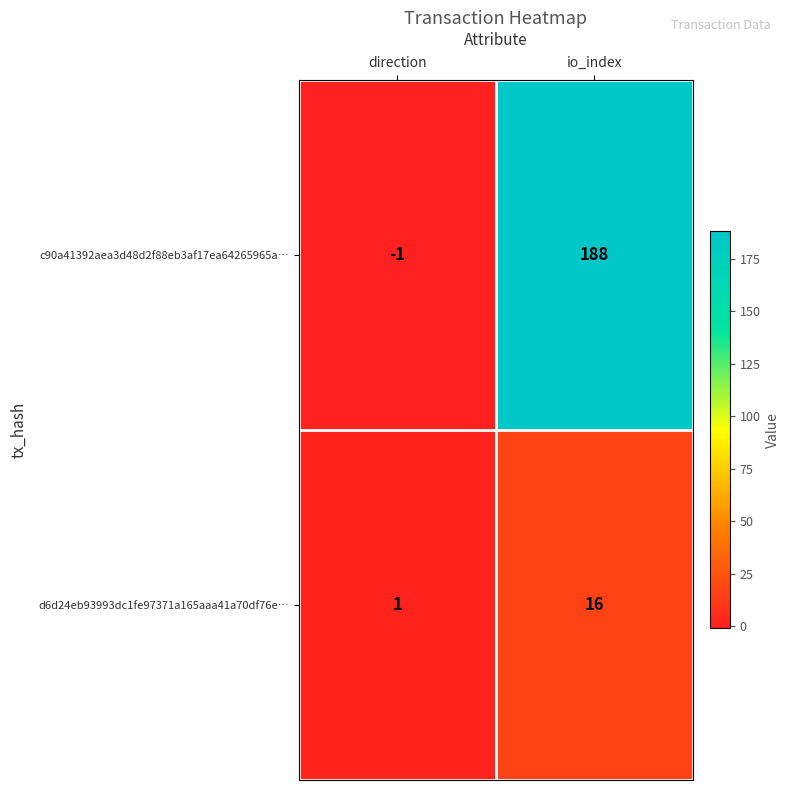

Reading right to left, list all the values displayed in this chart.

c90a41392aea3d48d2f88eb3af17ea64265965a…: 188	-1
d6d24eb93993dc1fe97371a165aaa41a70df76e…: 16	1